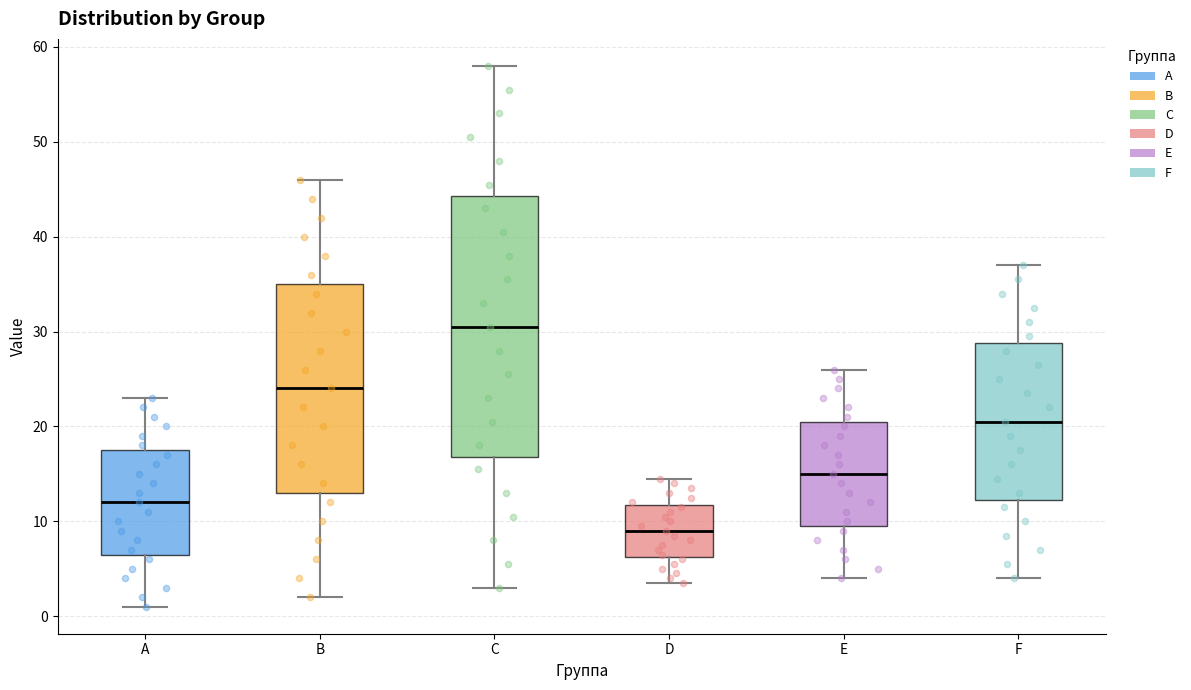

Which box has the highest median line?

C